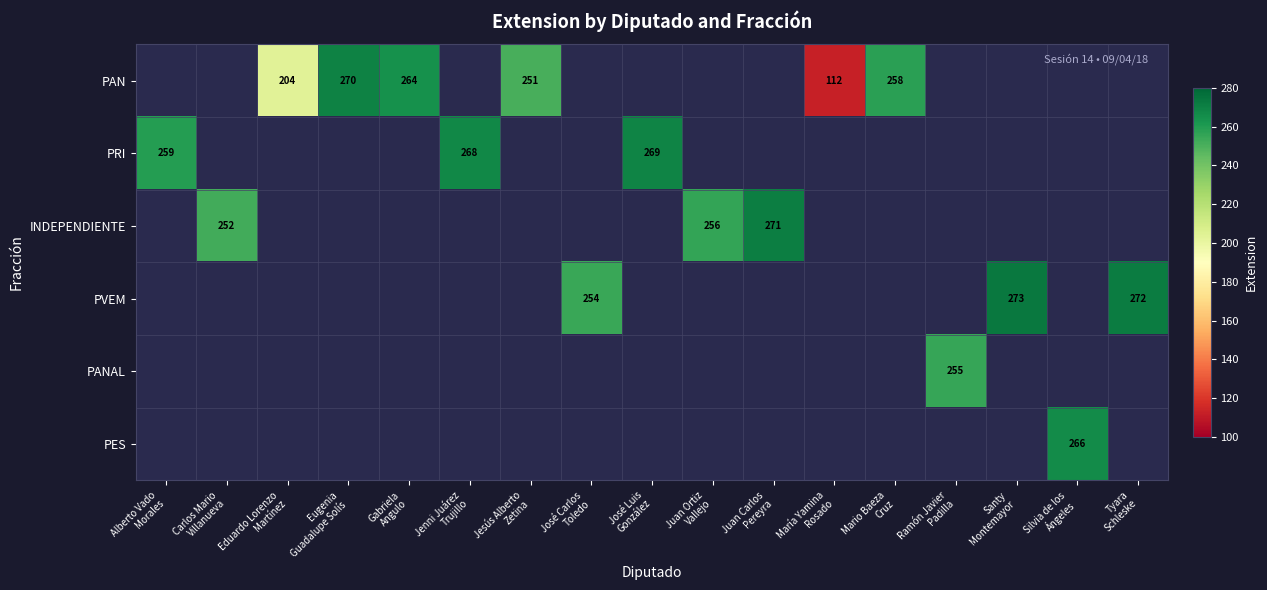

Count the number of categories in the chart.

17